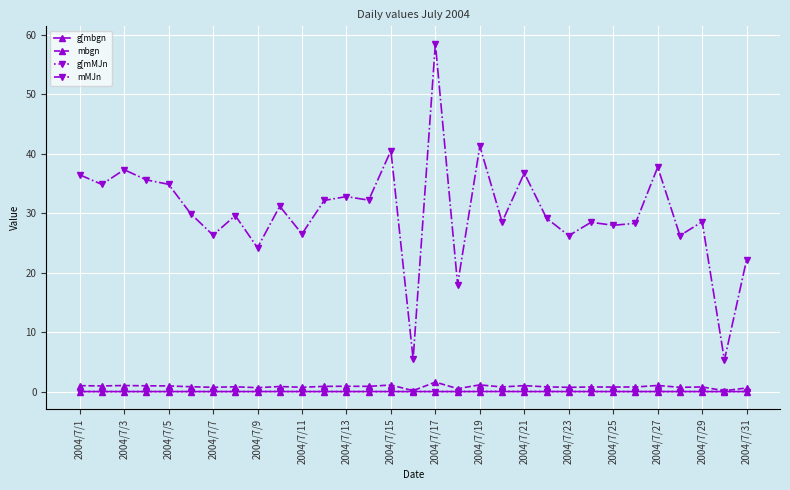

Is this an area chart (filled region under the line)?

No